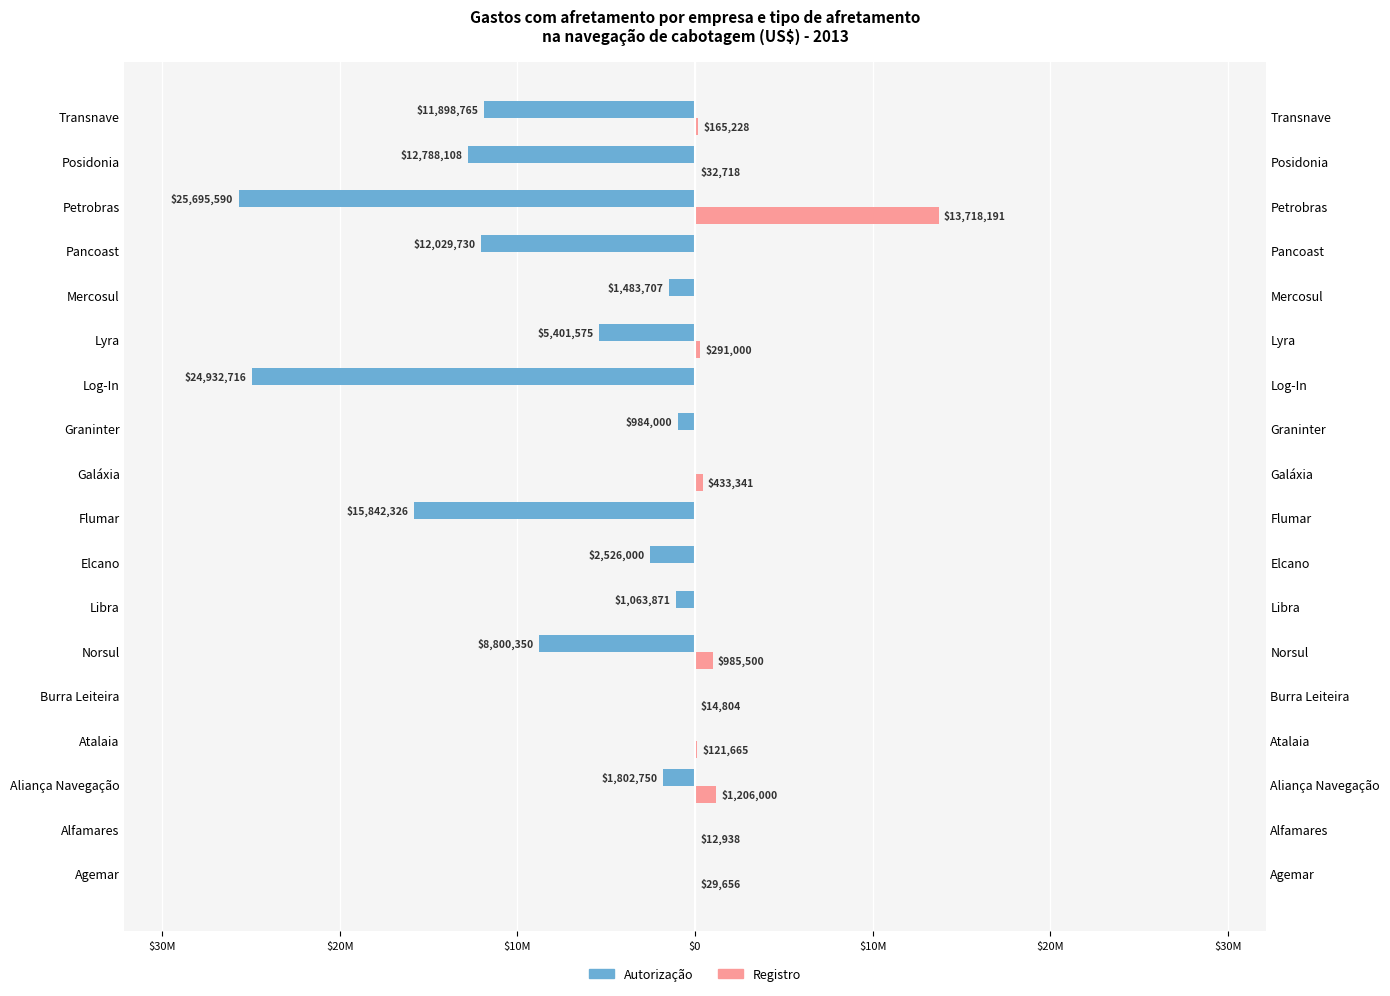

The Registro series shows 5946178.7 at Pancoast. True or false?

False